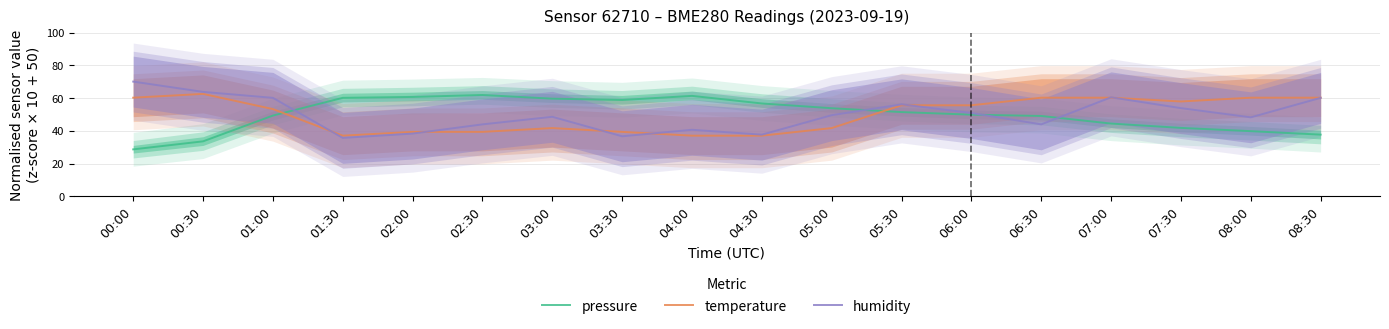

Between 02:30 and 06:30, which series saw the biggest shift?

temperature